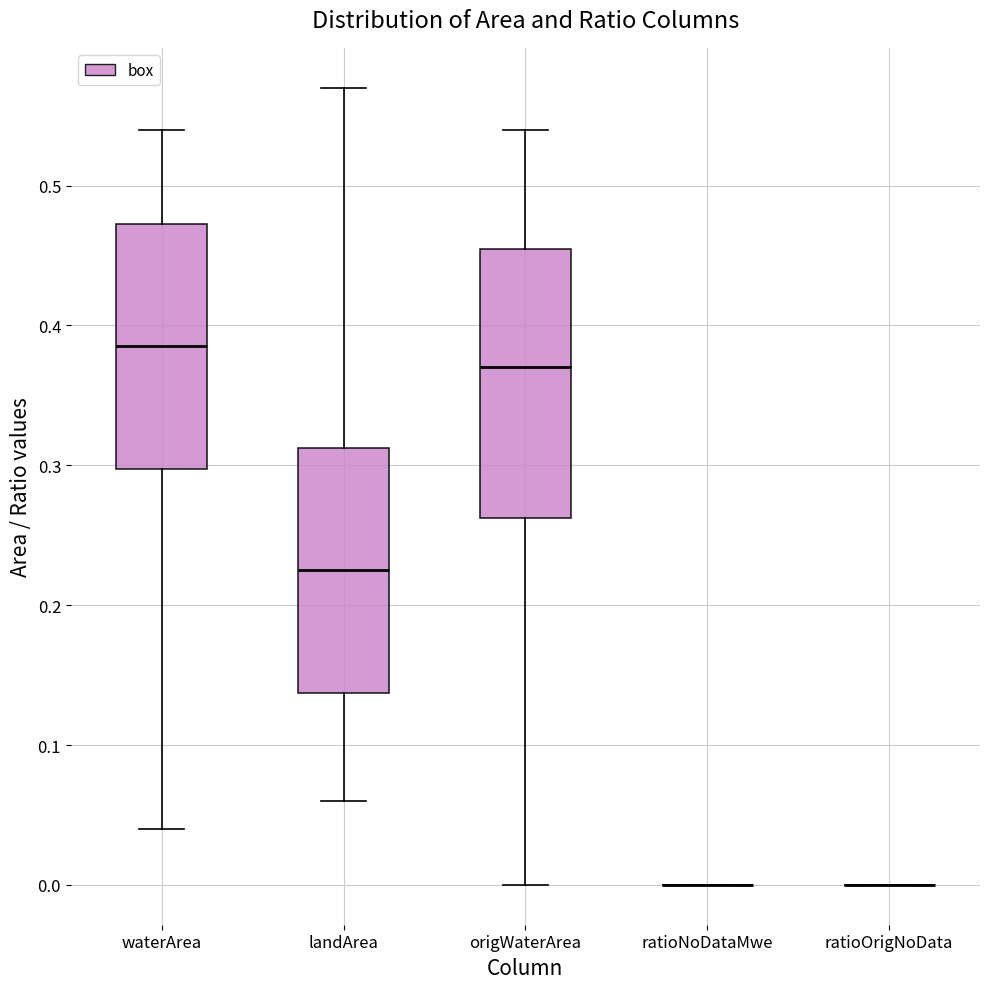

Reading left to right, transcribe this box plot: for each box, give where its median line is, the range the box spans, and where its two whiskers end, as read against the y-axis. The values are not printed on the chart, so give them approximately, as read against the axis.

waterArea: median 0.39, box 0.30 to 0.47, whiskers 0.04 to 0.54
landArea: median 0.23, box 0.14 to 0.31, whiskers 0.06 to 0.57
origWaterArea: median 0.37, box 0.26 to 0.46, whiskers 0.00 to 0.54
ratioNoDataMwe: box collapsed to a line at 0.00, whiskers 0.00 to 0.00
ratioOrigNoData: box collapsed to a line at 0.00, whiskers 0.00 to 0.00